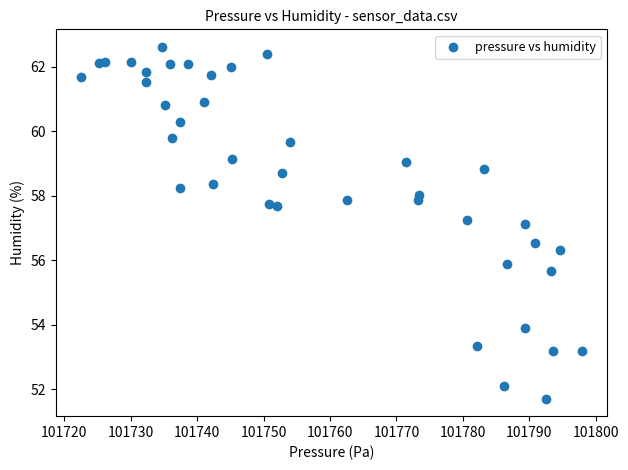

What Y value in the scatter plot is closest to 57?

57.1